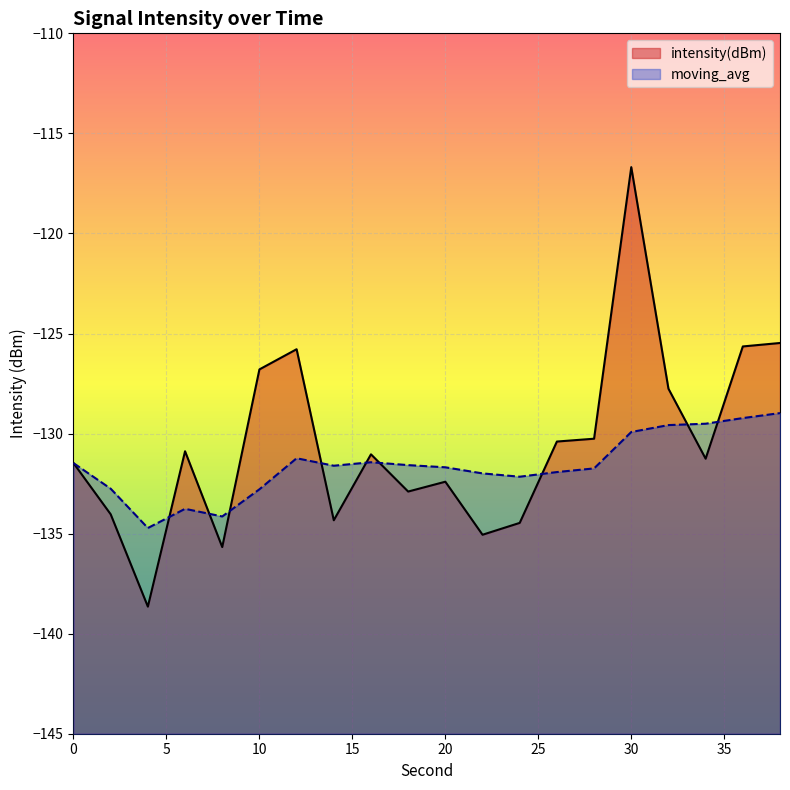

How many categories are shown in the chart?

20